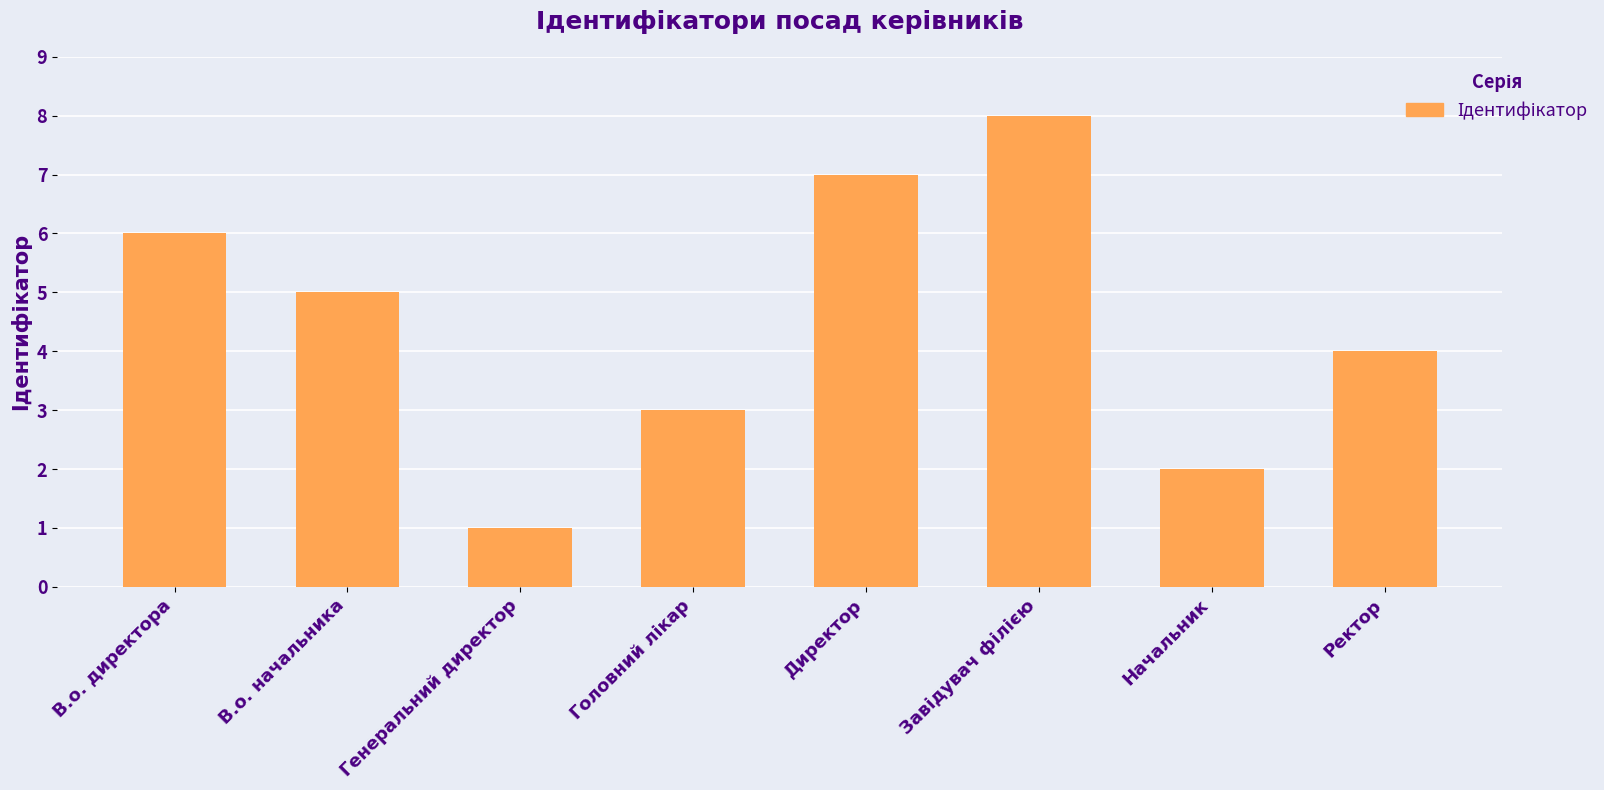

Approximately how many times larger is the value at Начальник compared to В.о. директора?

0.3